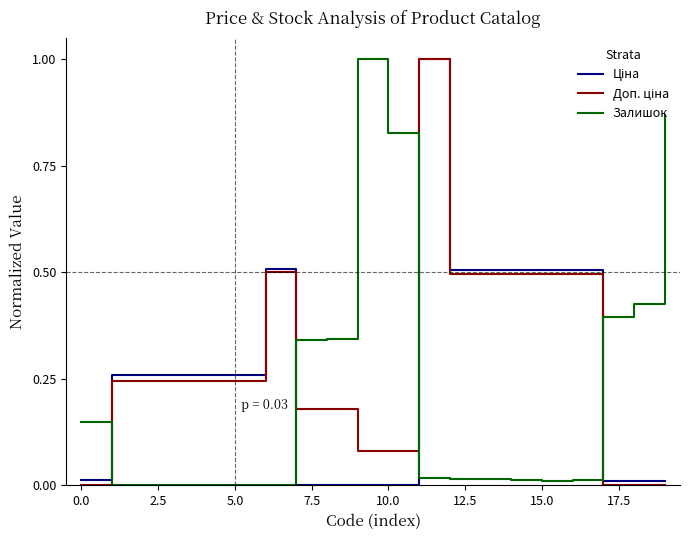

What is the maximum value shown in the chart?

1.0